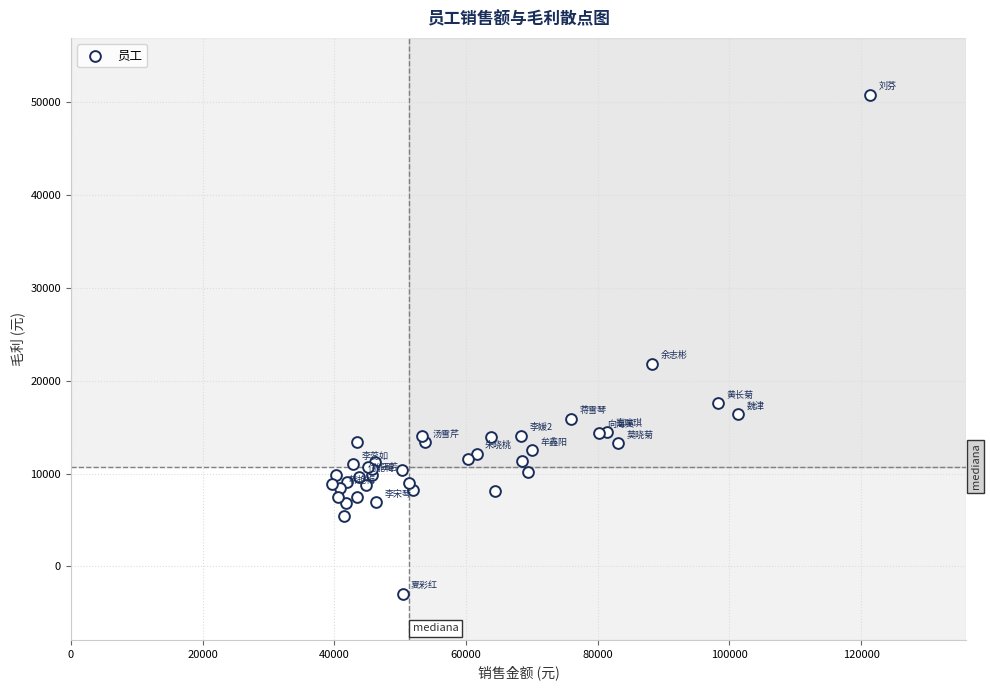

What Y value in the scatter plot is closest to 23958?

21821.2